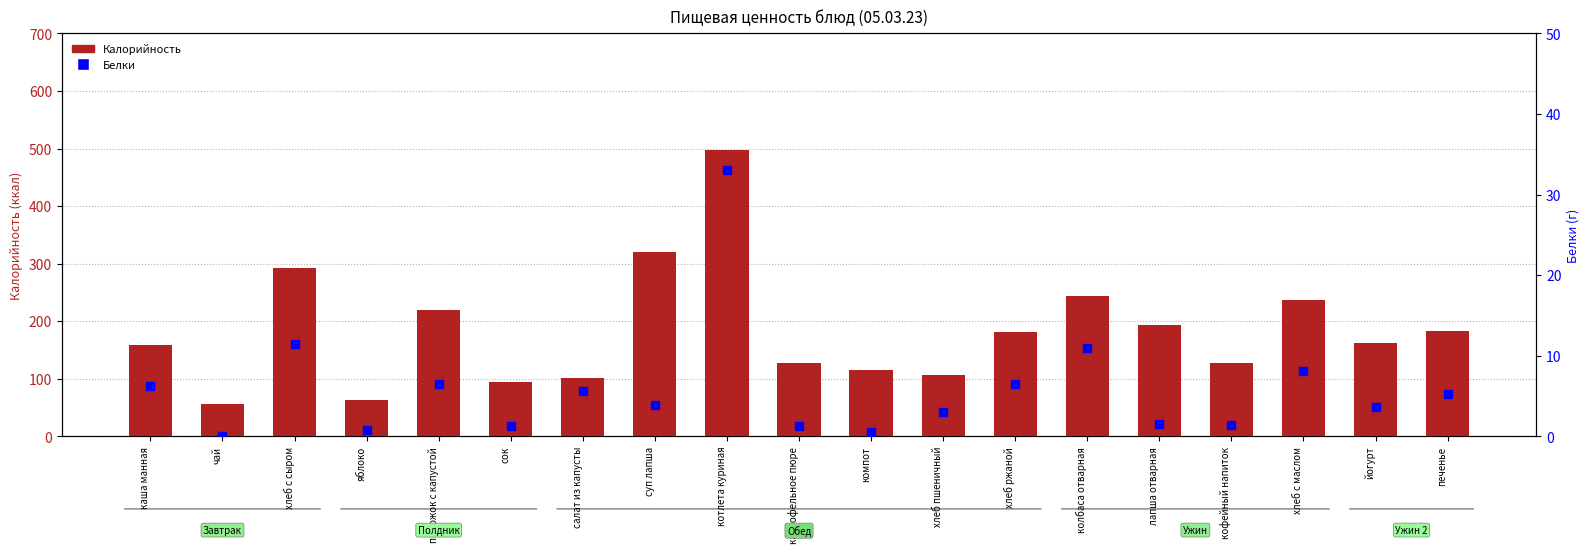

Is the value of Калорийность at суп лапша greater than the value of Белки at салат из капусты?

Yes